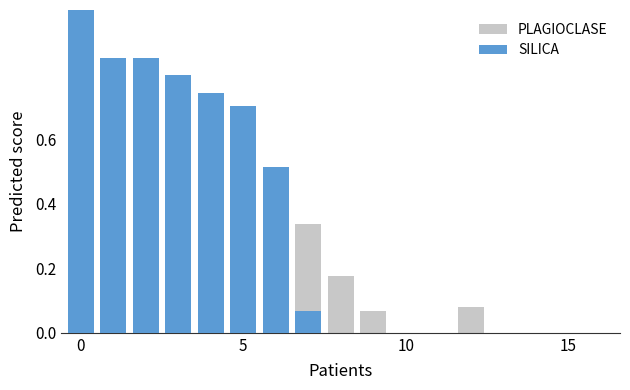

Is it true that SILICA equals 0.0 at 14?

True